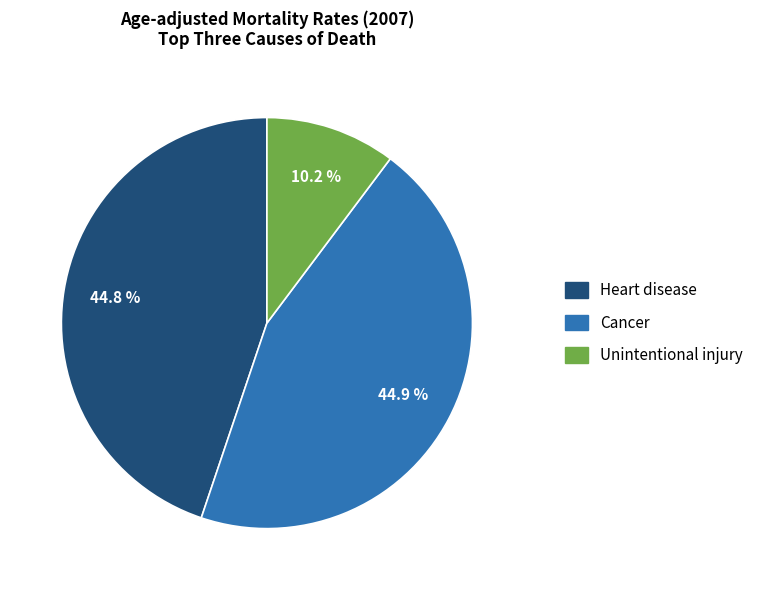

To the nearest percent, what is the difference between the largest and smallest slice percentages?

35%